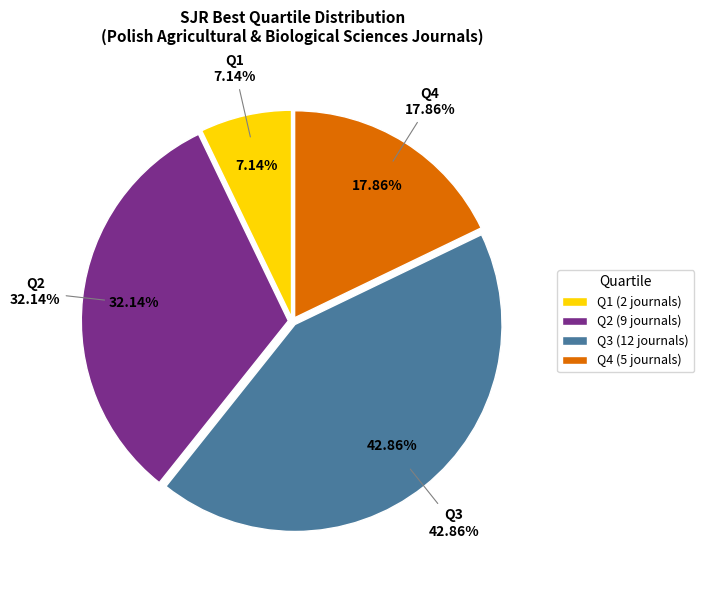

What is the change in value from Q2 to Q4?

-4